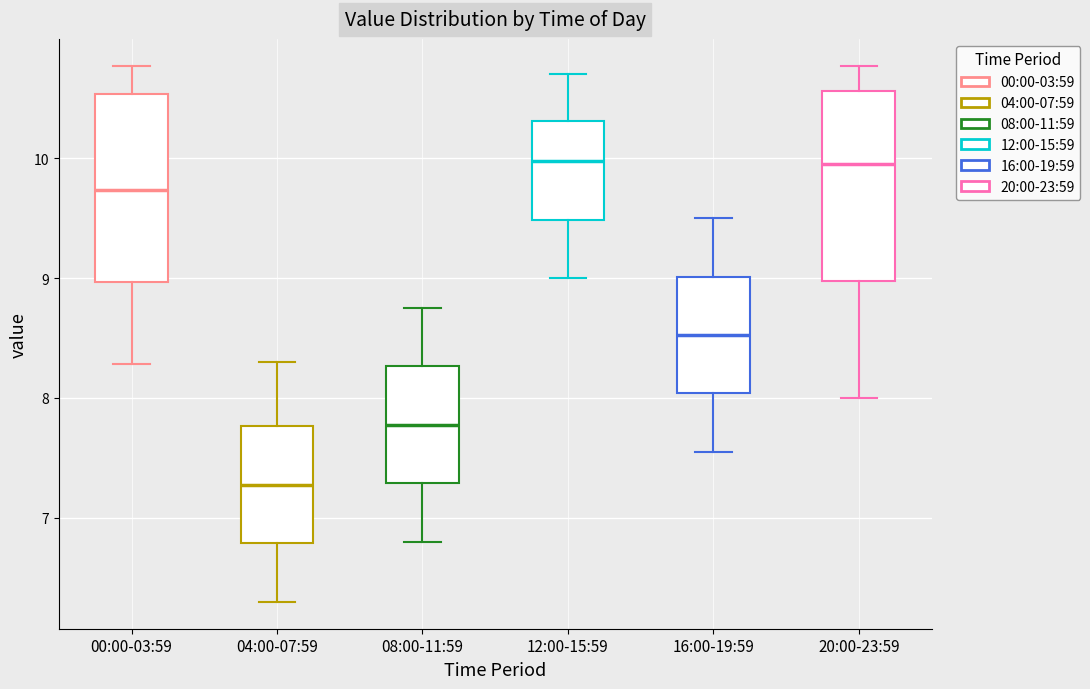

Reading left to right, transcribe this box plot: for each box, give where its median line is, the range the box spans, and where its two whiskers end, as read against the y-axis. The values are not printed on the chart, so give them approximately, as read against the axis.

00:00-03:59: median 9.7, box 9.0 to 10.5, whiskers 8.3 to 10.8
04:00-07:59: median 7.3, box 6.8 to 7.8, whiskers 6.3 to 8.3
08:00-11:59: median 7.8, box 7.3 to 8.3, whiskers 6.8 to 8.8
12:00-15:59: median 10.0, box 9.5 to 10.3, whiskers 9.0 to 10.7
16:00-19:59: median 8.5, box 8.0 to 9.0, whiskers 7.6 to 9.5
20:00-23:59: median 10.0, box 9.0 to 10.6, whiskers 8.0 to 10.8